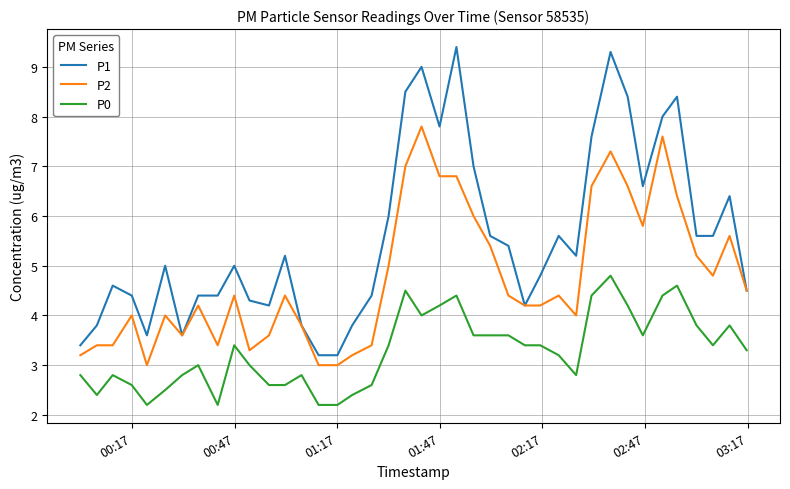

True or false: P0 and P1 intersect in this chart.

False